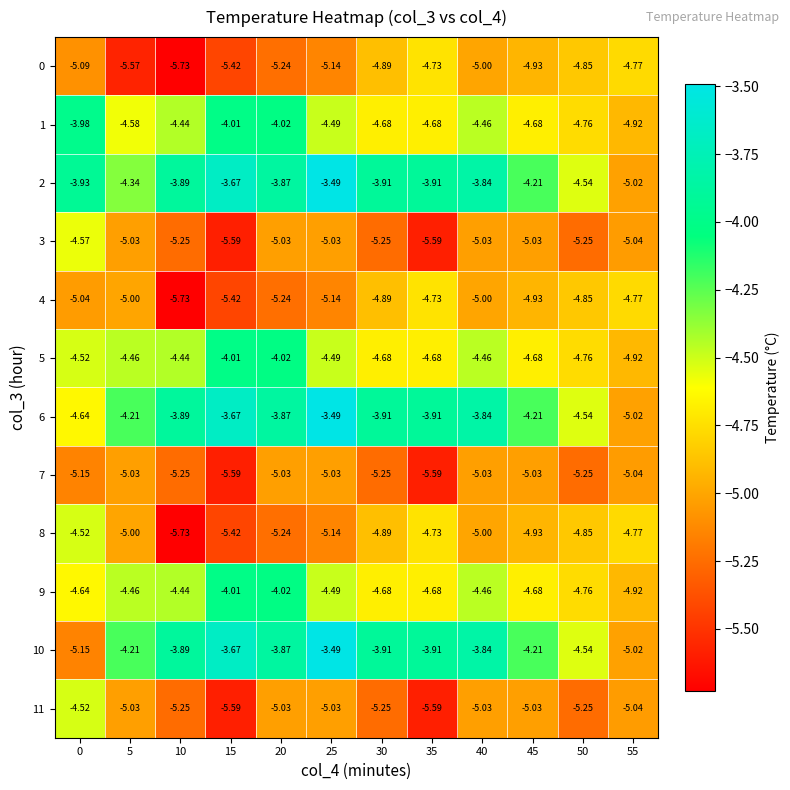

Is the value of 11 at 30 greater than the value of 6 at 50?

No